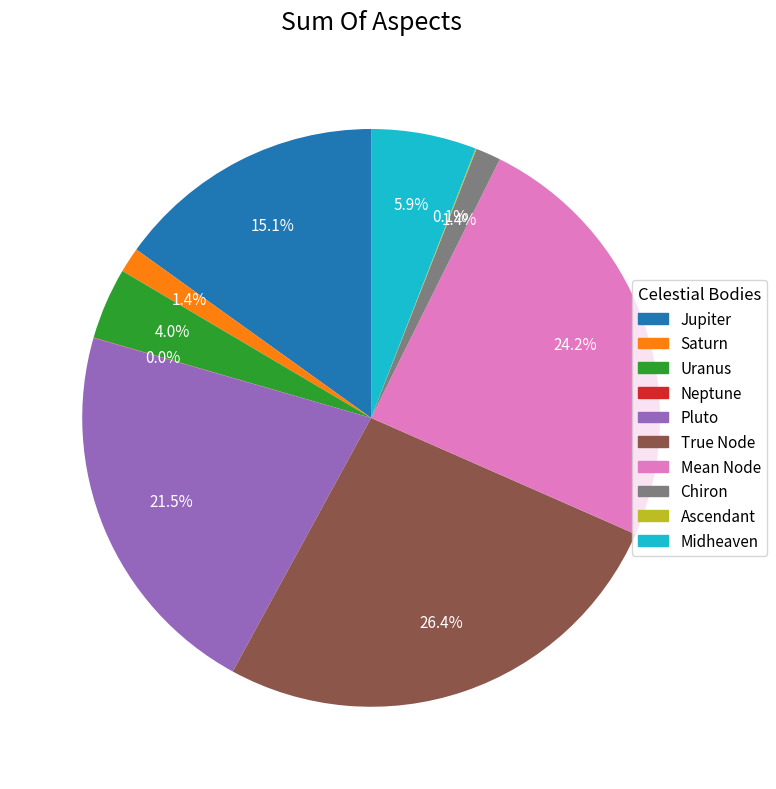

Is the sum of Mean Node and Chiron greater than half?

No